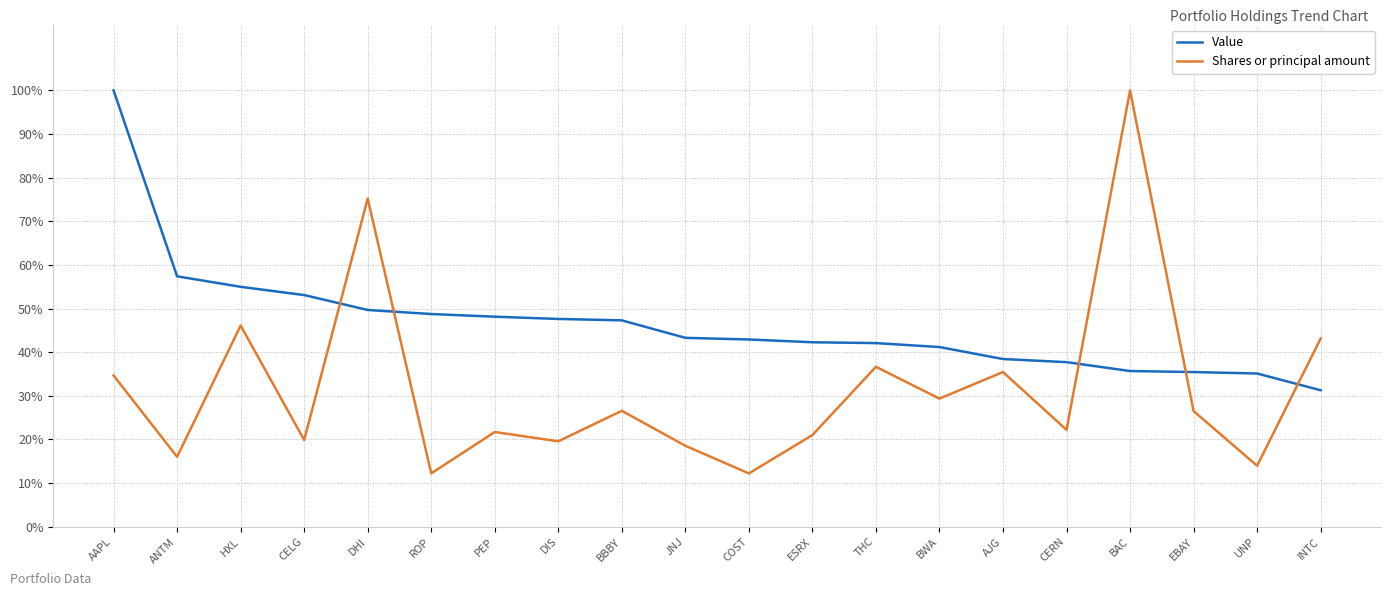

Which series has the largest total across all categories?

Value